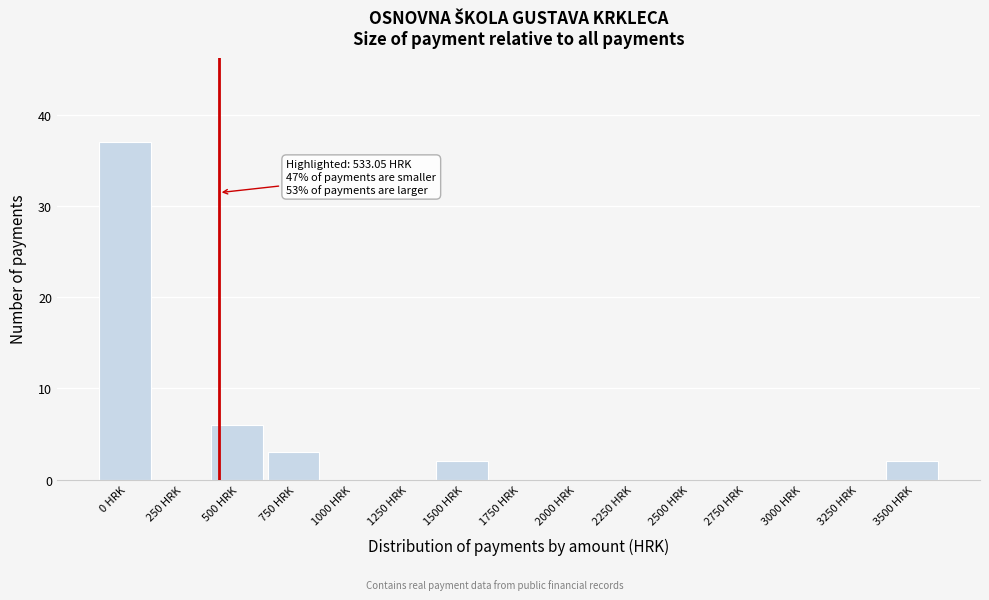

Reading left to right, what are all the values shown in this chart?

0 HRK=37	250 HRK=0	500 HRK=6	750 HRK=3	1000 HRK=0	1250 HRK=0	1500 HRK=2	1750 HRK=0	2000 HRK=0	2250 HRK=0	2500 HRK=0	2750 HRK=0	3000 HRK=0	3250 HRK=0	3500 HRK=2